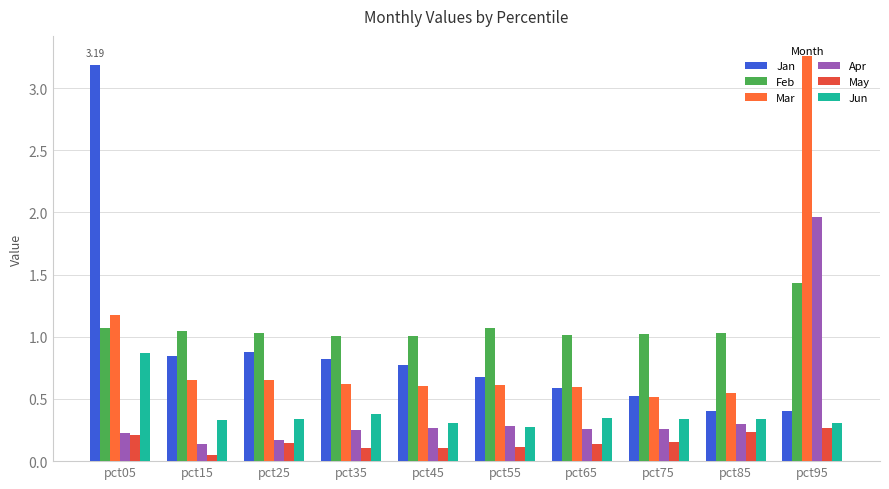

At which category does the chart reach its minimum across all series?

pct15